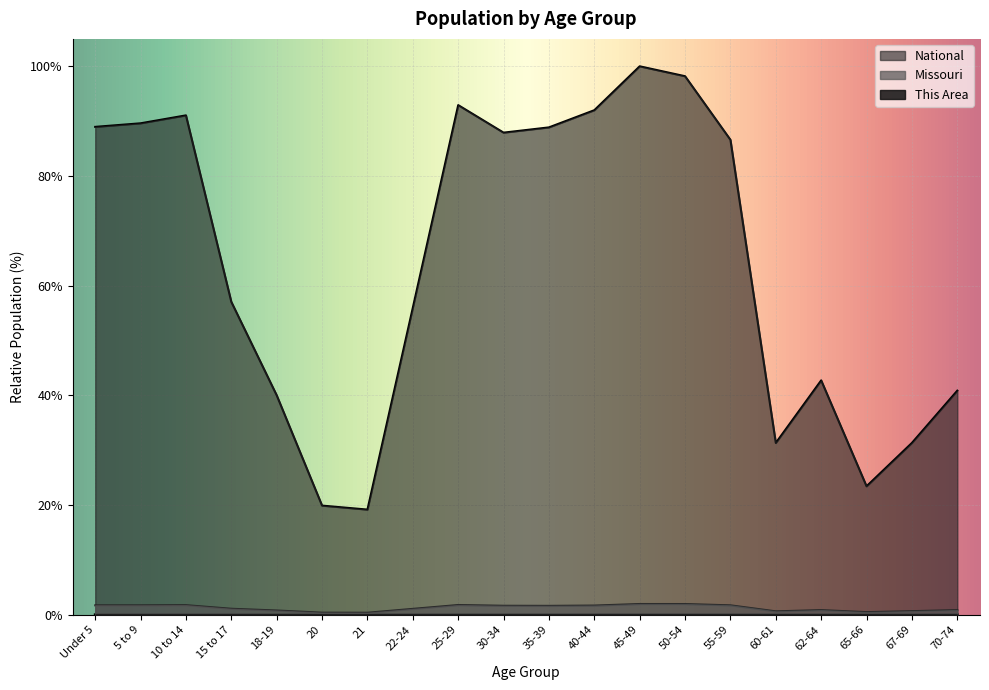

The This Area series shows 0.0 at 60-61. True or false?

True